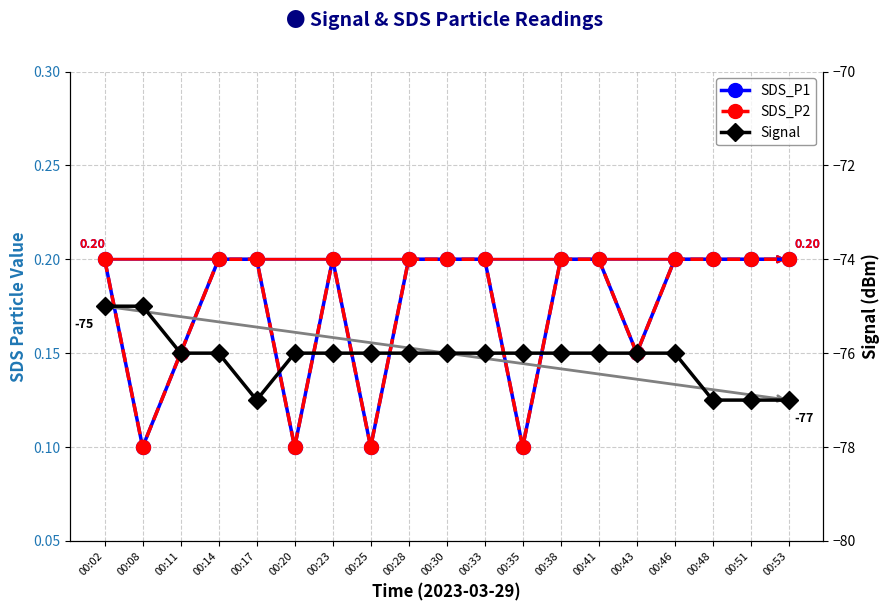

The Signal series shows -24.7 at 00:30. True or false?

False